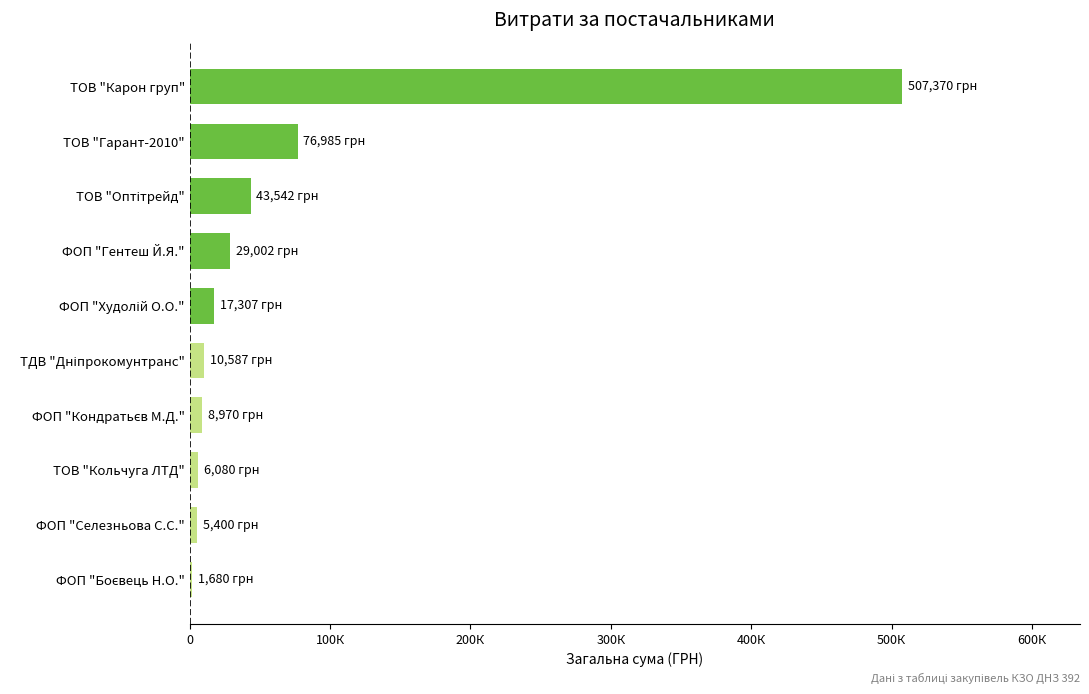

How many values are below 17307?

5